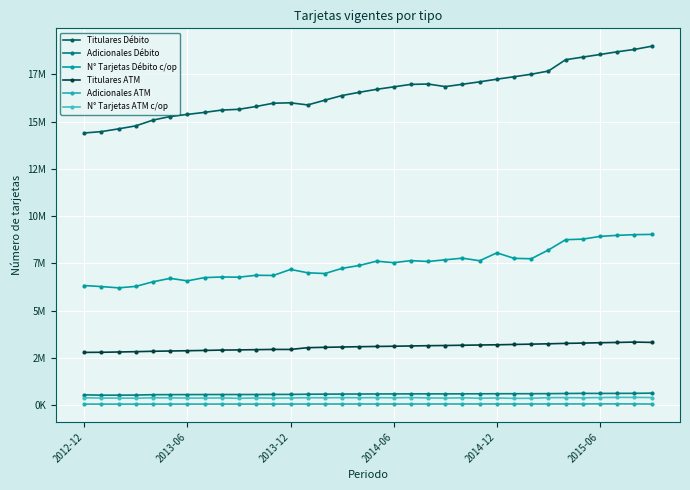

Reading right to left, transcribe all the data shown in this chart.

Titulares Débito: 18989882	18820934	18695291	18552990	18414983	18277019	17678250	17508630	17376431	17246454	17107659	16978939	16854234	16990617	16972393	16841306	16710058	16553507	16383437	16137793	15884972	15997125	15976710	15804013	15654475	15613574	15491483	15384227	15271831	15084146	14778414	14620537	14473847	14401943
Adicionales Débito: 642273	633013	630615	628176	631062	624289	616438	613456	612498	611438	608575	606538	603710	604322	605271	602827	599915	596992	594764	591251	585495	576428	575549	570680	569962	570385	568642	566461	564309	562142	541577	537784	535896	554427
N° Tarjetas Débito c/op: 9038239	9024364	8988530	8933624	8787748	8759506	8215332	7750875	7772099	8063604	7645100	7780786	7697237	7605179	7652393	7542405	7622121	7394916	7244095	6969537	7007752	7185453	6866928	6876274	6776396	6785749	6754148	6581005	6714031	6532648	6288223	6211971	6279109	6334075
Titulares ATM: 3326625	3343524	3325186	3309303	3290272	3275168	3252593	3234451	3217945	3200881	3189180	3176232	3162728	3152725	3138055	3123884	3112479	3099305	3082837	3067055	3048347	2953650	2955707	2942787	2929355	2920418	2902444	2886448	2871867	2857496	2836612	2819285	2803881	2798459
Adicionales ATM: 66447	73679	73545	73515	71073	71128	69844	69687	69690	69431	69578	69394	69046	68938	68534	68305	68235	68037	67780	67592	67228	65773	65685	65378	65237	65067	64807	64356	63942	63529	63237	62788	62453	62420
N° Tarjetas ATM c/op: 410678	418687	418700	410835	396859	407510	405684	370290	367300	388559	374517	396704	380204	391477	409135	396810	404385	400682	406137	397165	403110	386371	378097	389610	368714	389789	381404	381328	395810	396942	376362	381604	383862	396147